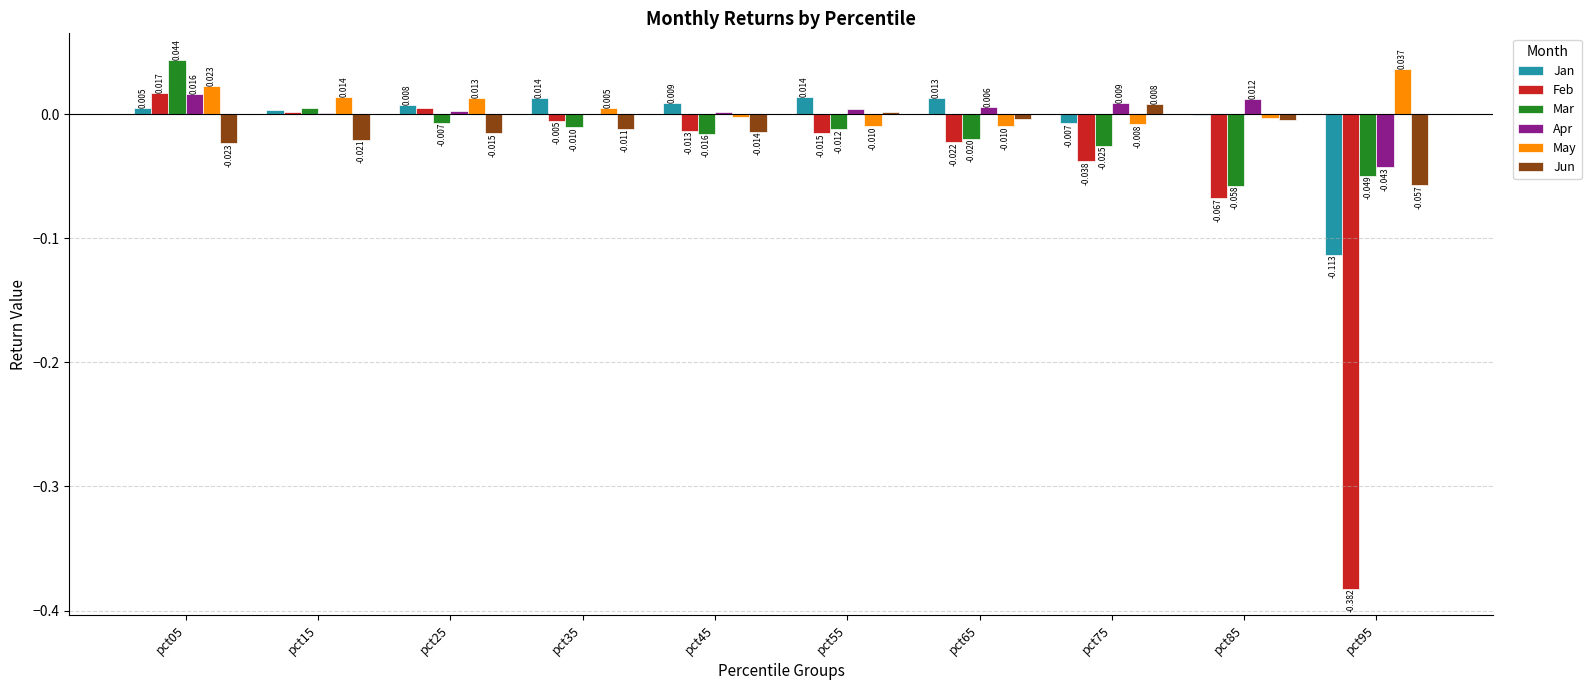

Is the value of Mar at pct05 greater than the value of Jun at pct85?

Yes